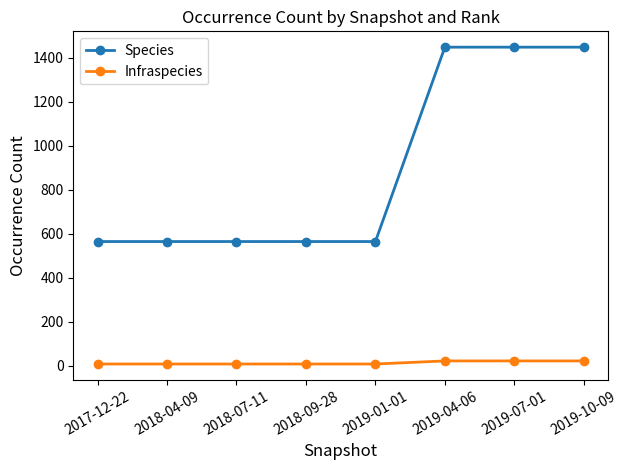

Reading right to left, transcribe all the data shown in this chart.

Species: 2019-10-09=1449	2019-07-01=1449	2019-04-06=1449	2019-01-01=565	2018-09-28=565	2018-07-11=565	2018-04-09=565	2017-12-22=565
Infraspecies: 2019-10-09=22	2019-07-01=22	2019-04-06=22	2019-01-01=8	2018-09-28=8	2018-07-11=8	2018-04-09=8	2017-12-22=8